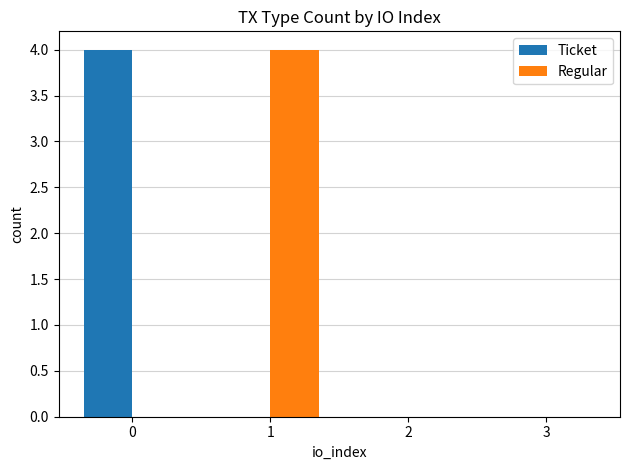

Are the bars horizontal?

No